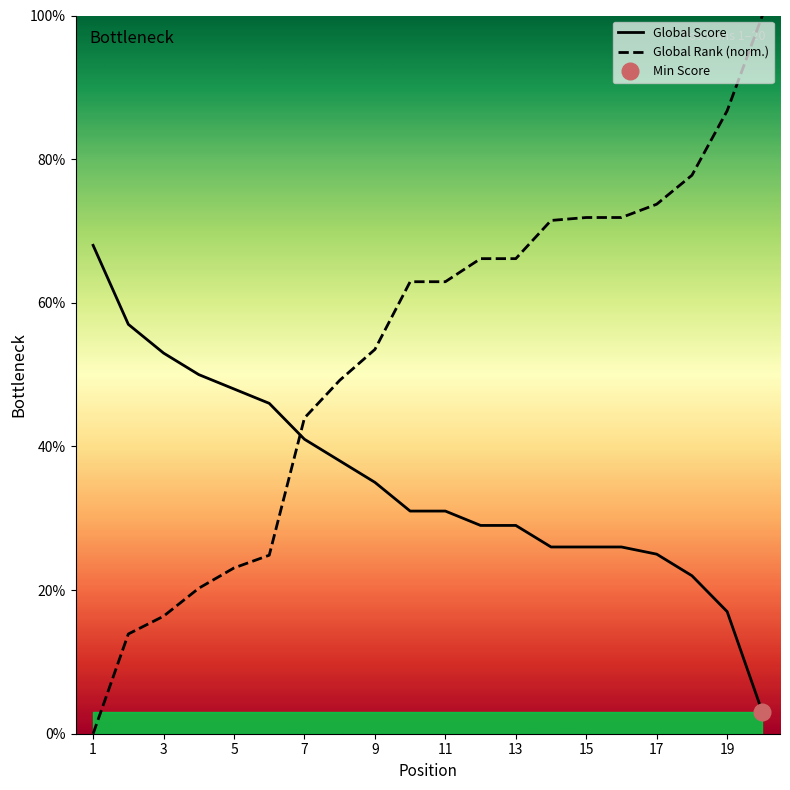

What is the average value of the Global Score series?

35.0